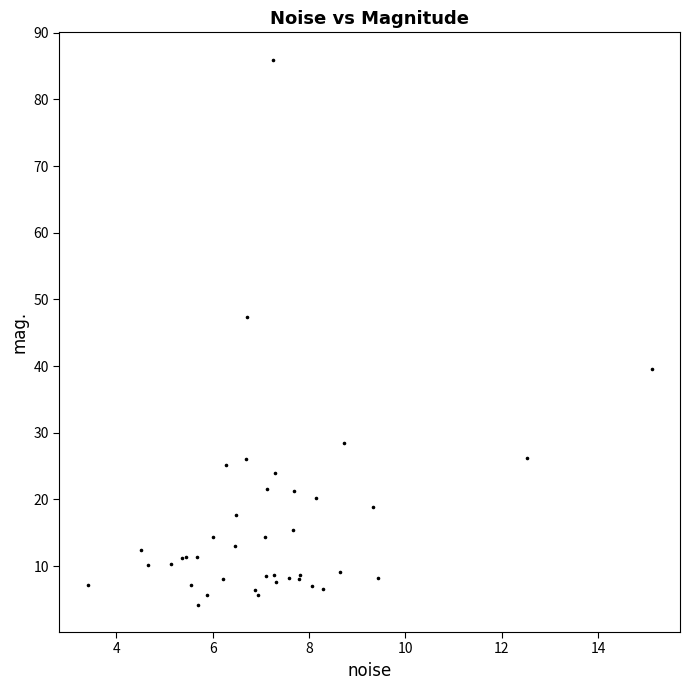

What Y value in the scatter plot is closest to 45?

47.4